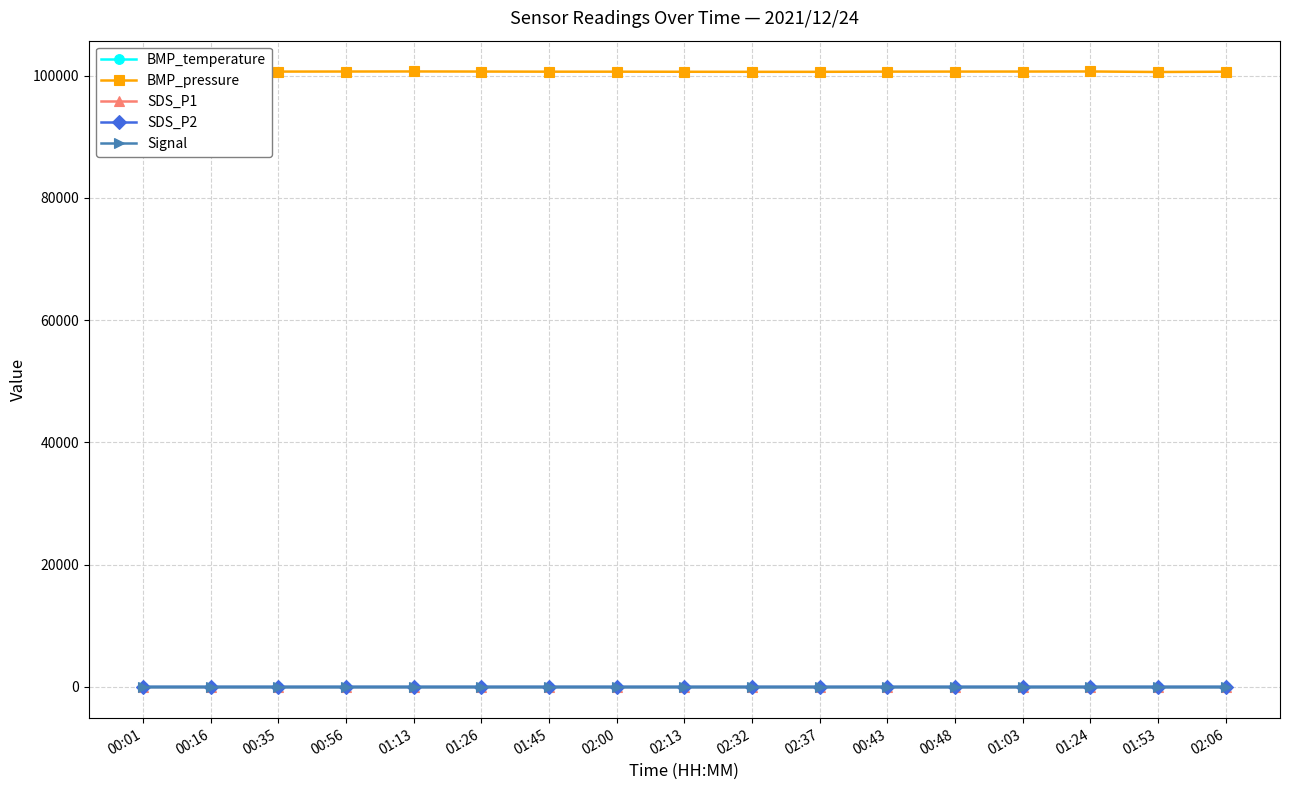

What is the label of the 6th point from the left?

01:26